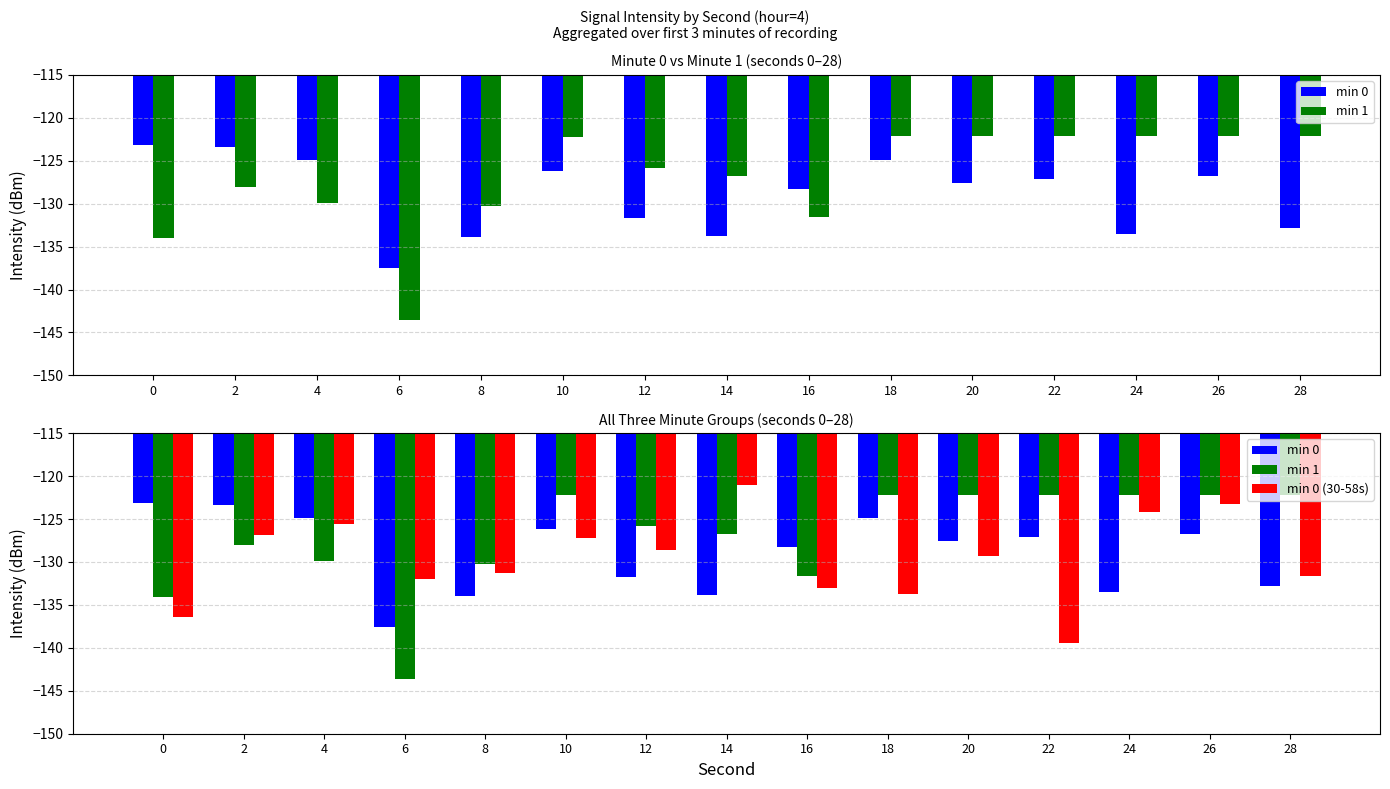

How many values in the min 0 (30-58s) series exceed -129?

7